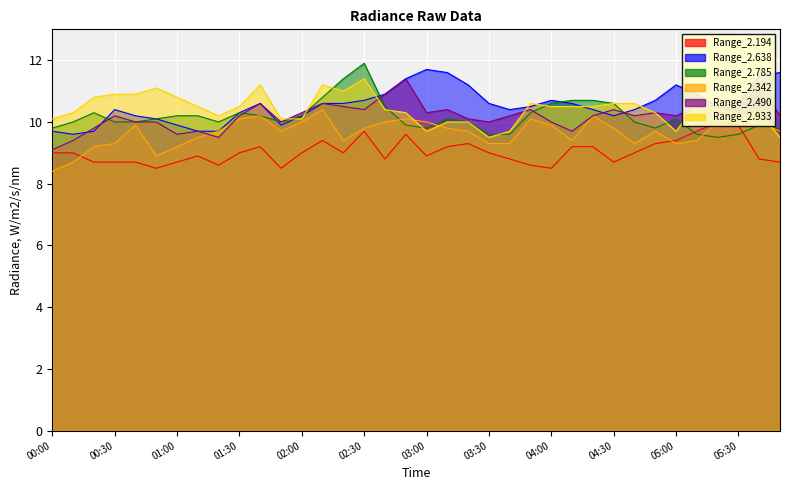

At which category is the sum across all series the highest?

02:30